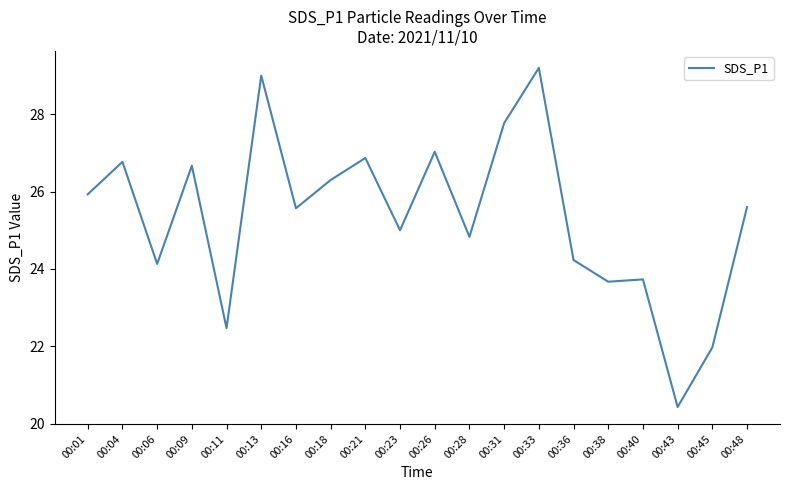

What is the change in value from 00:06 to 00:43?

-3.7